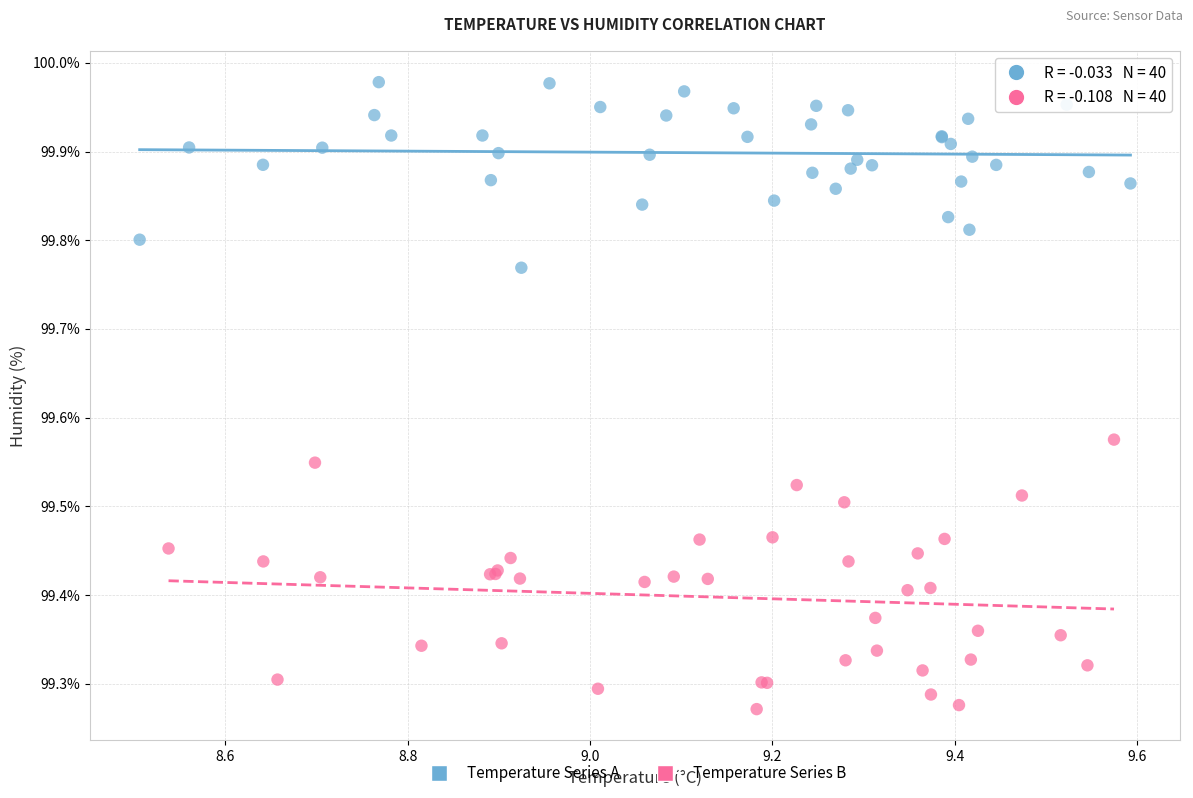

What are all the series names shown in the legend?

Temperature Series A, Temperature Series B